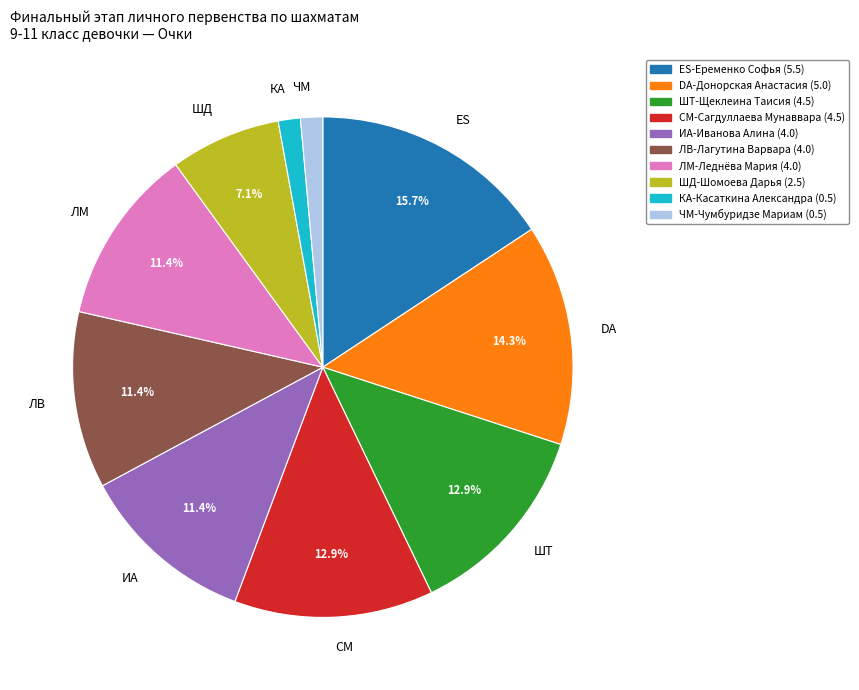

Between ИА and ES, which is larger?

ES